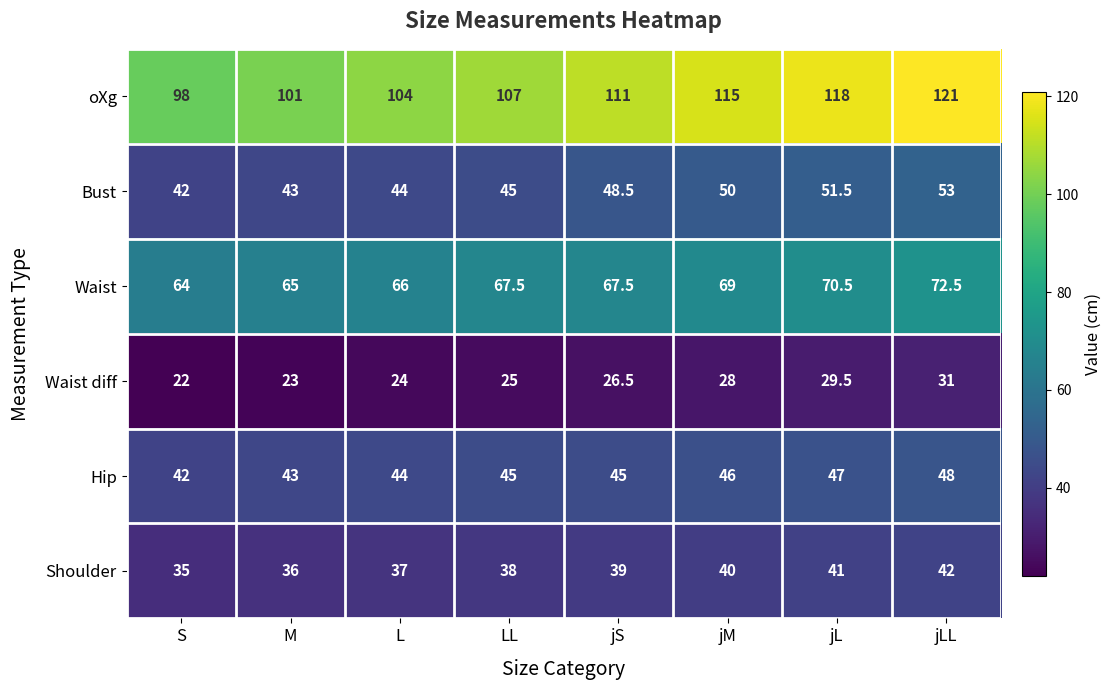

Rank the series at jLL from lowest to highest value.

Waist diff, Shoulder, Hip, Bust, Waist, oXg